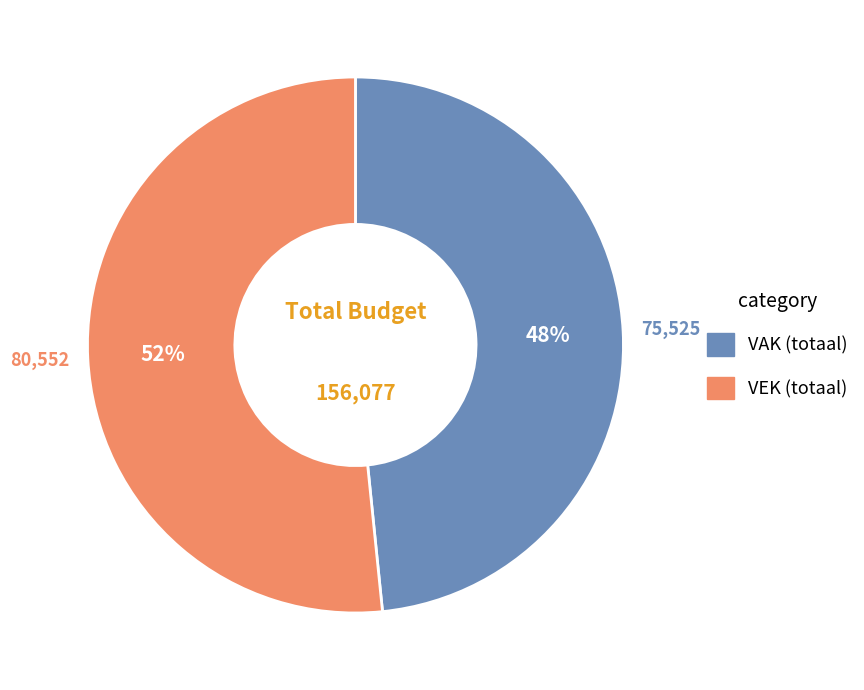

To the nearest percent, what is the average slice percentage?

50%